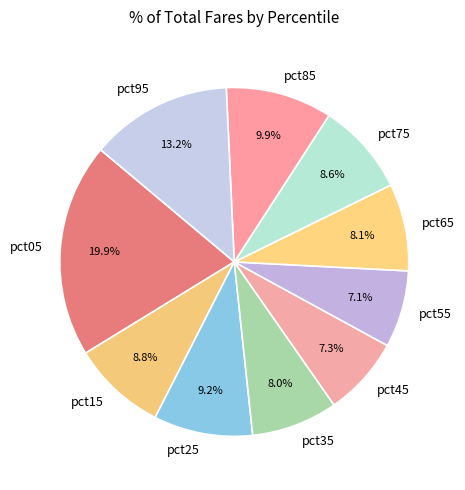

How much of the chart is everything except pct75?

91.4%